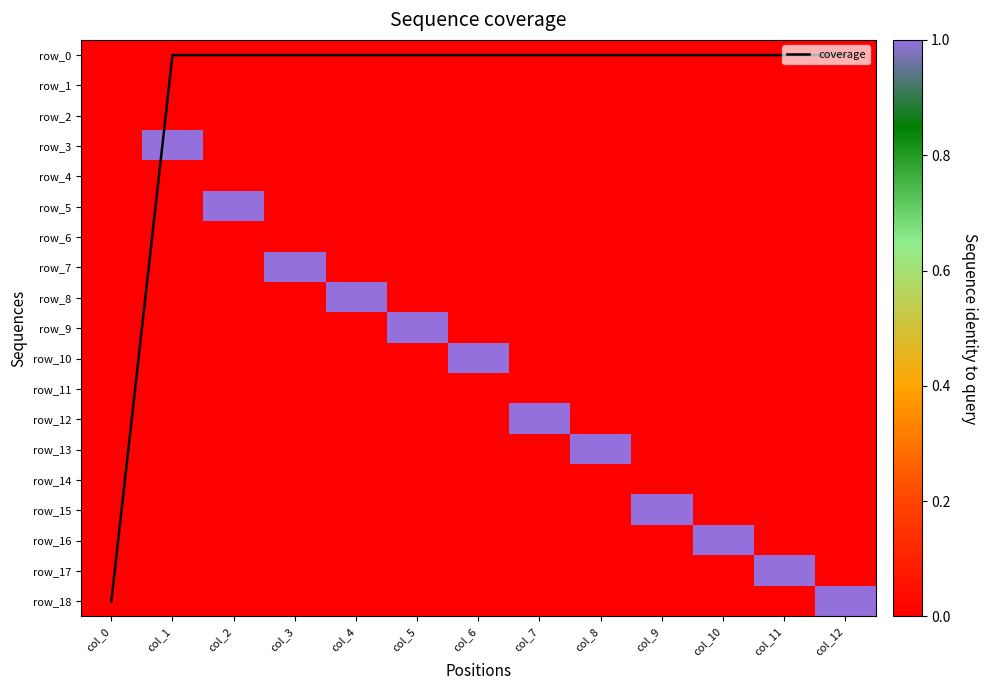

Where is row_17 nearest to the value 0?

col_0